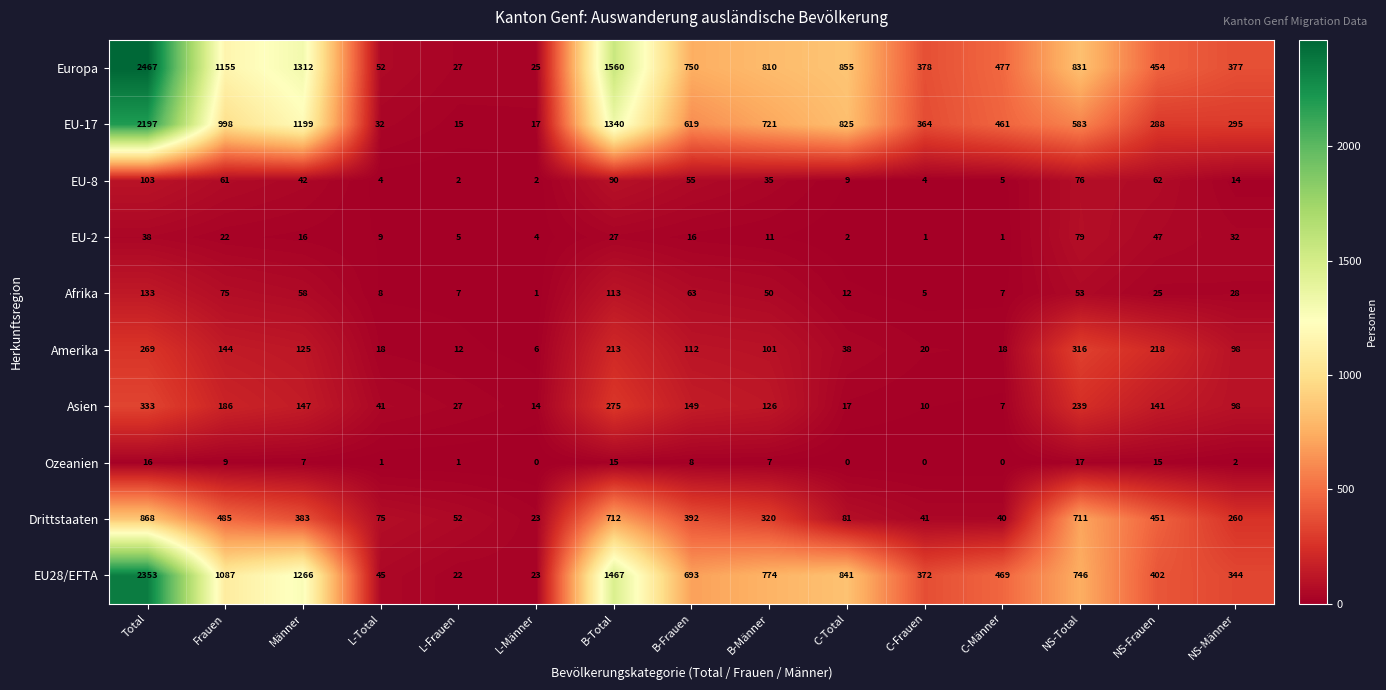

What is the lowest value of the Amerika series?

6